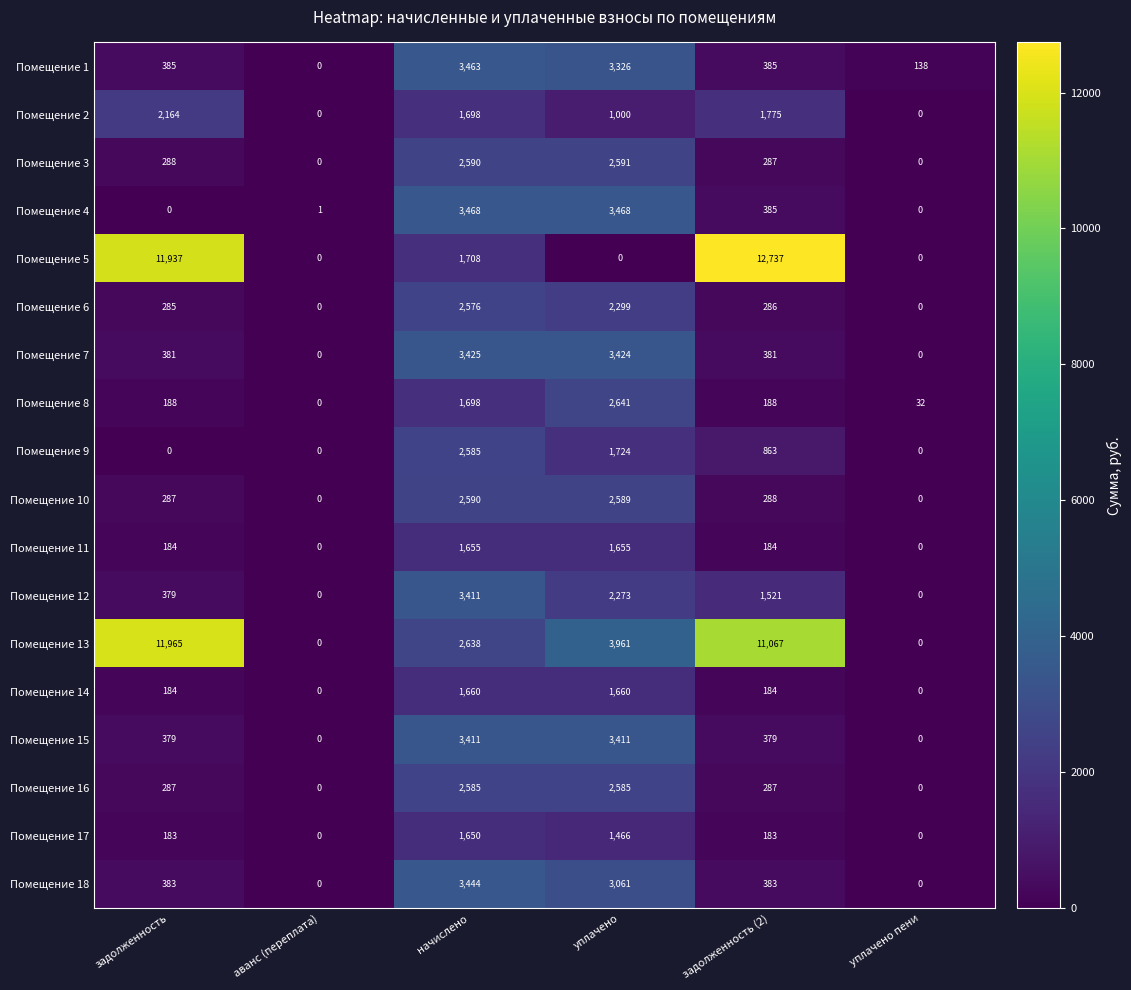

What is the difference between the Помещение 11 values at задолженность and начислено?

1471